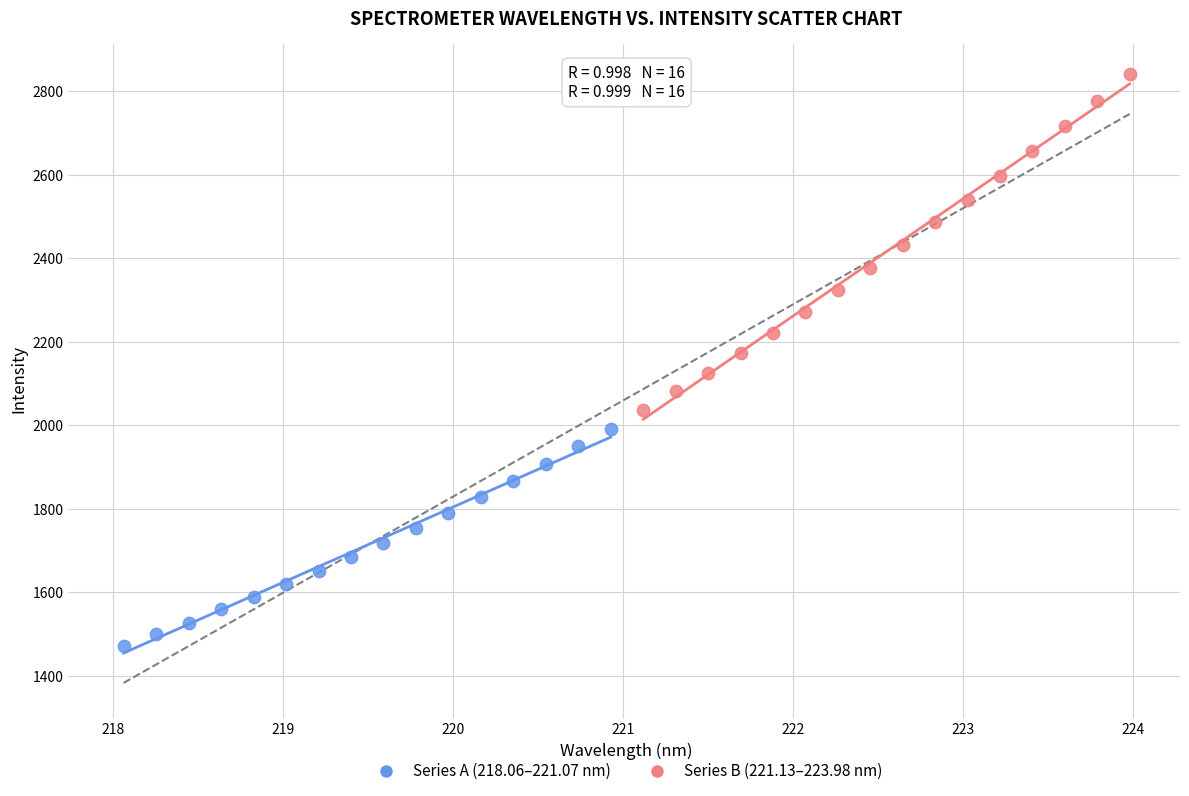

Which series has the largest Y range (max minus min)?

Series B (221.13–223.98 nm)